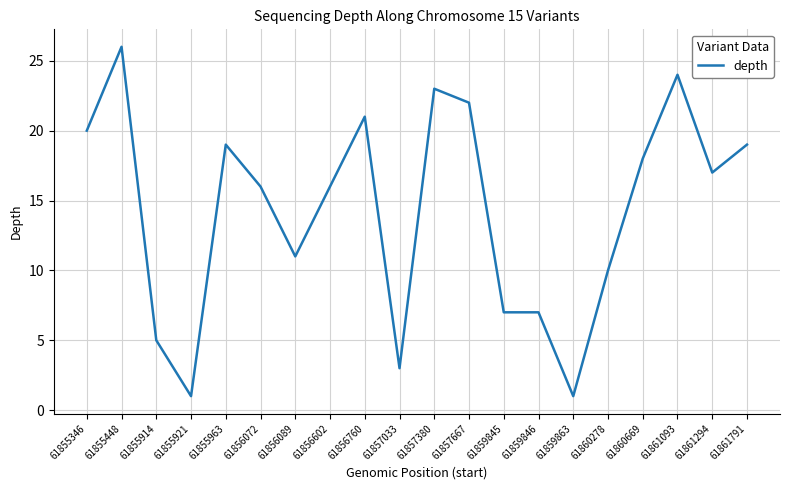

Where does the data first go above 17?

61855346